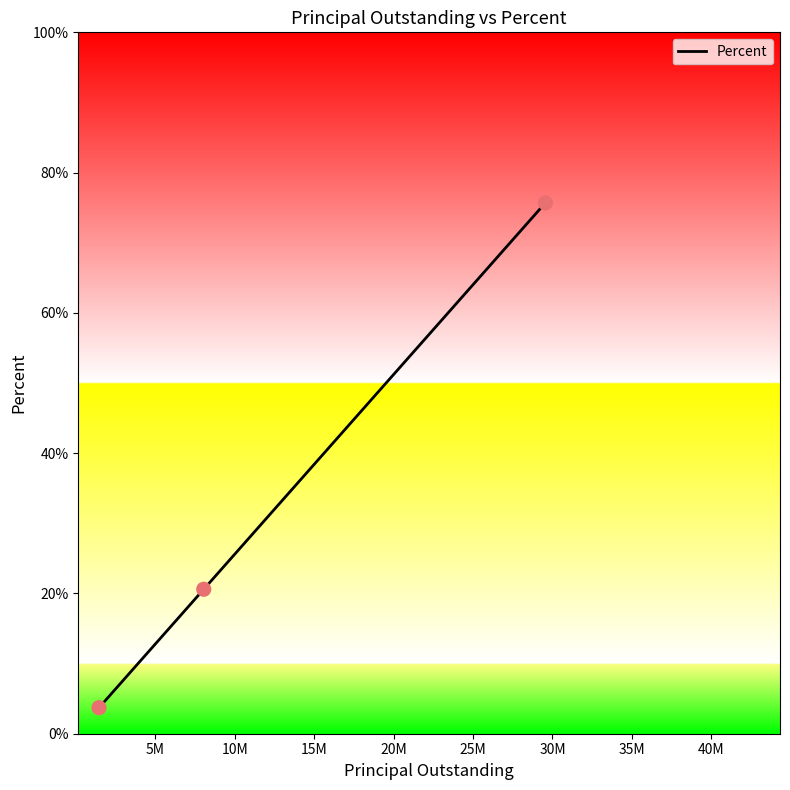

What is the minimum value shown in the chart?

3.7